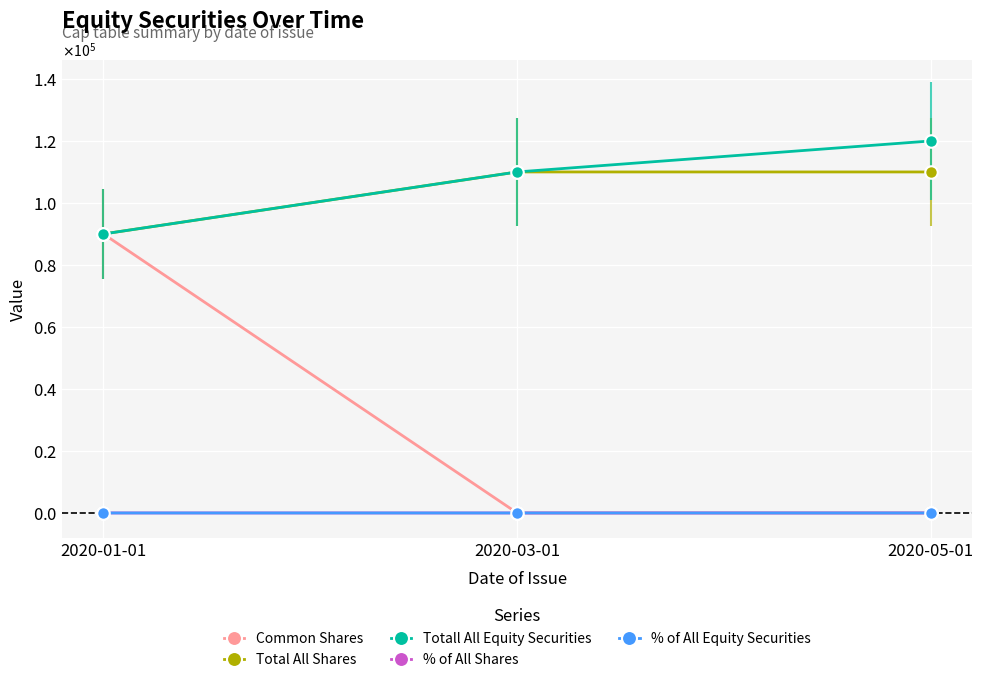

What is the spread (max minus min) of values at 2020-03-01?

110000.0